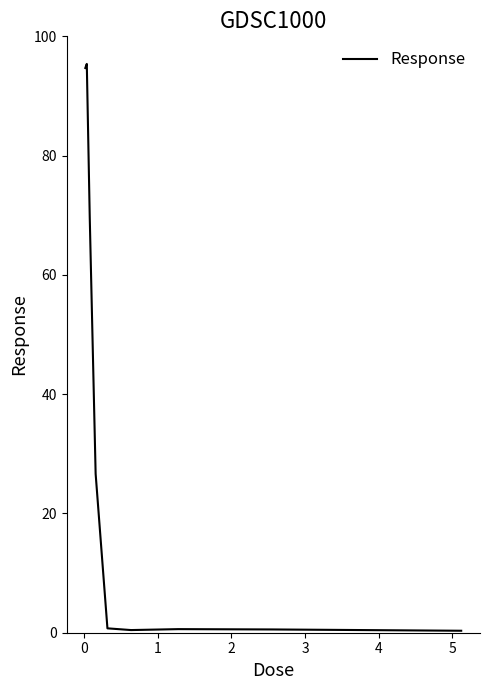

What is the difference between the maximum and minimum values?

95.0